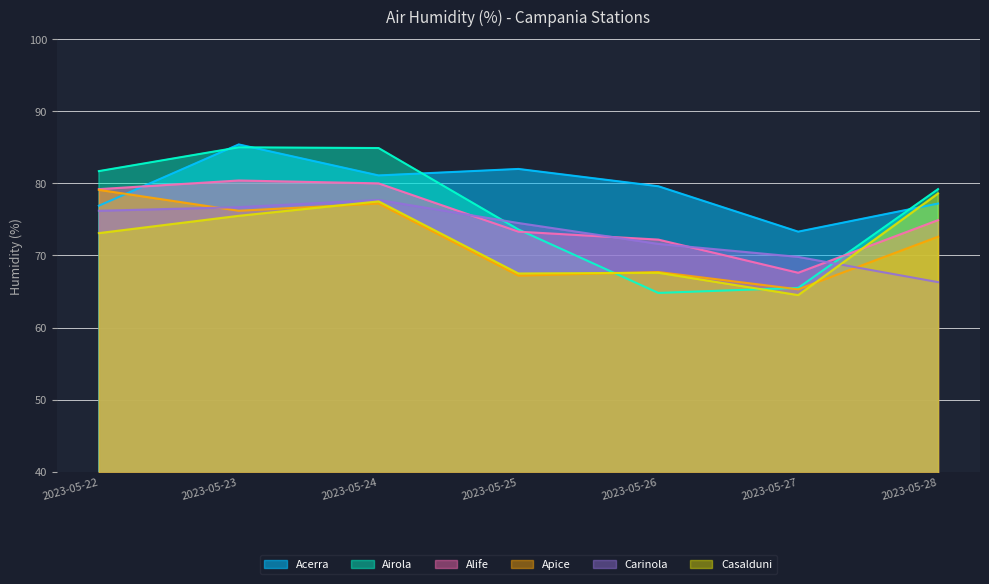

True or false: Casalduni has a value of 75.5 at 2023-05-23.

True